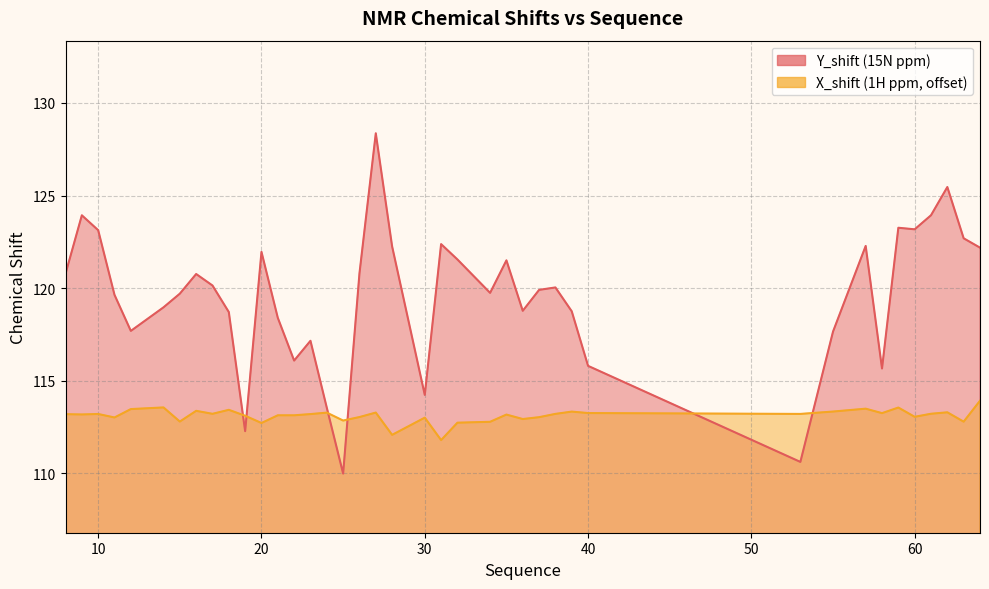

What is the total value across all series at 19?

225.4